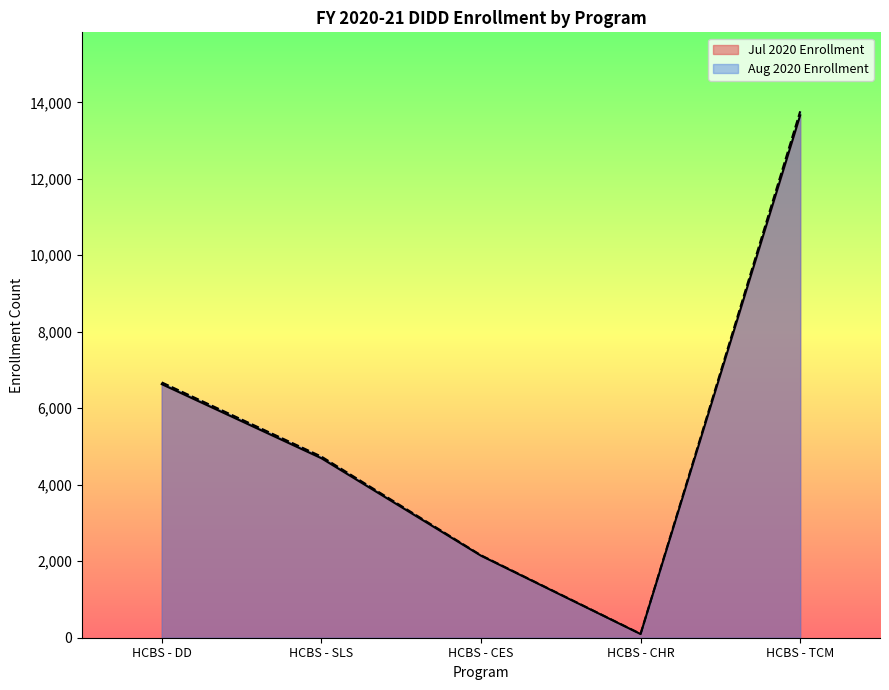

Rank the series by their maximum value, from lowest to highest.

Jul 2020 Enrollment, Aug 2020 Enrollment